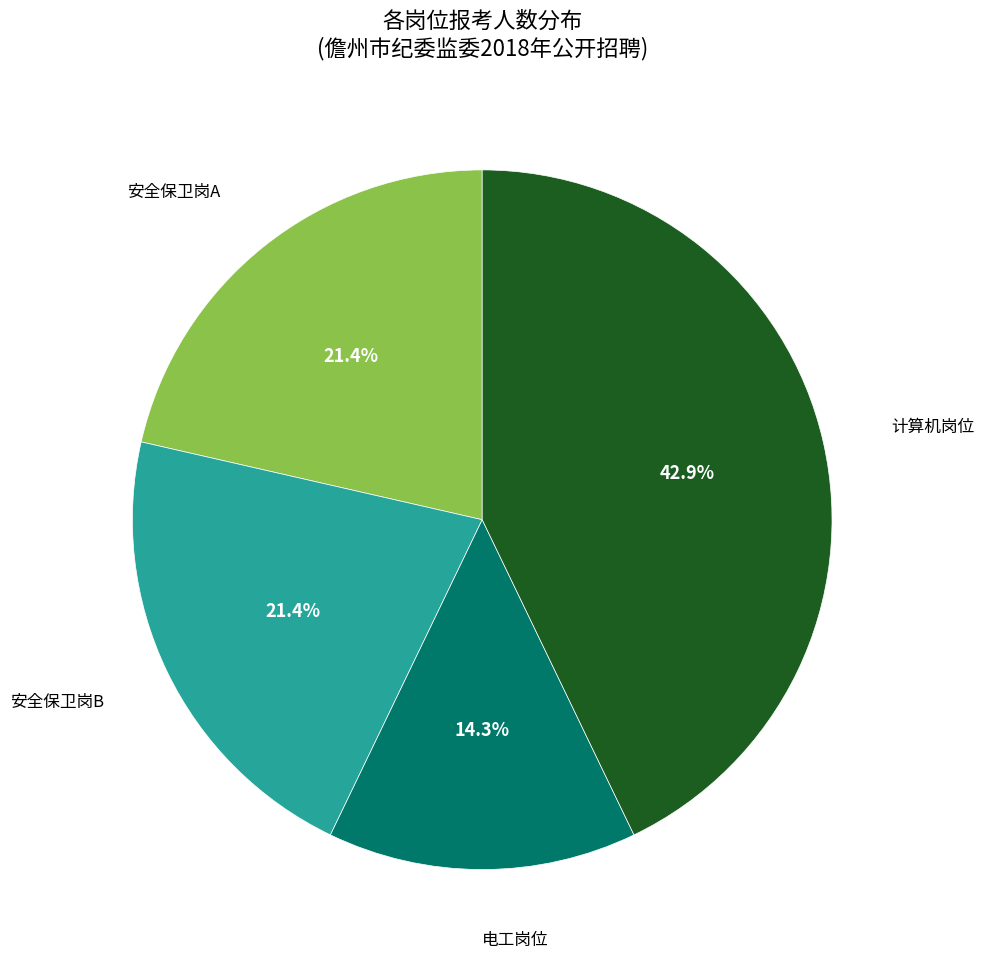

Does any single category account for the majority?

No